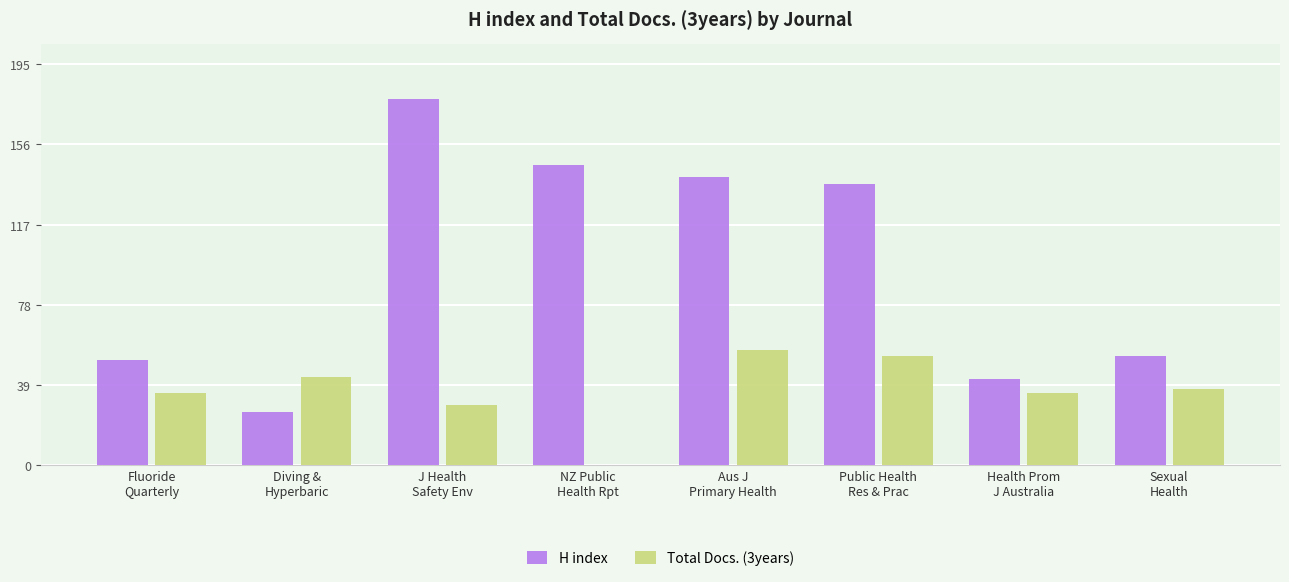

What is the spread (max minus min) of values at Sexual
Health?

16